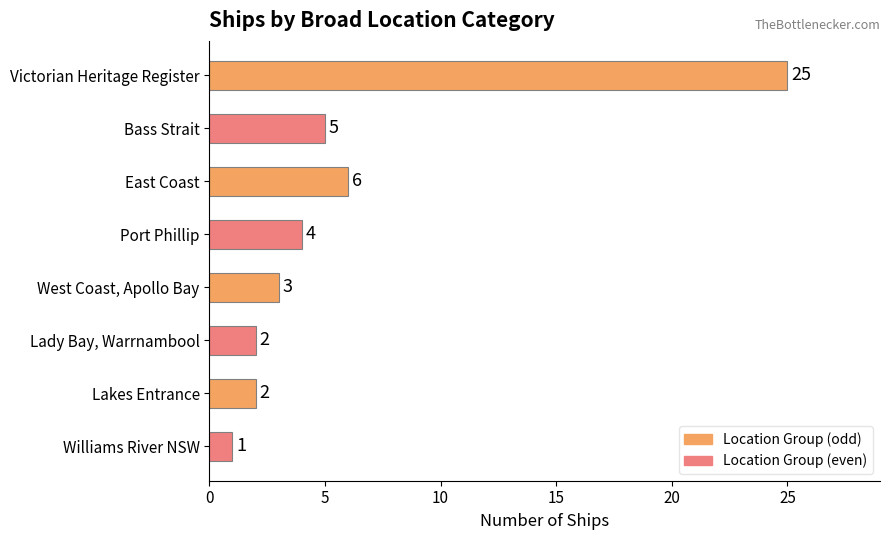

Does the chart contain stacked bars?

No